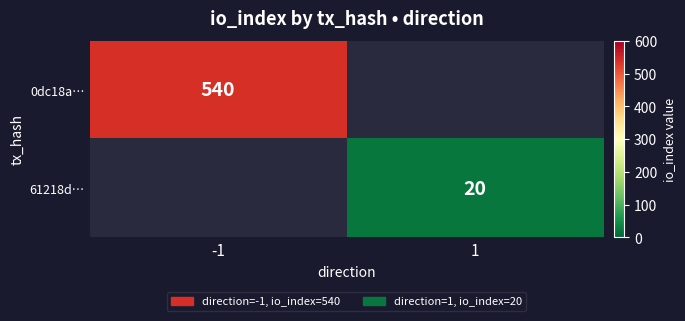

The 61218d… series shows 5.9 at 1. True or false?

False